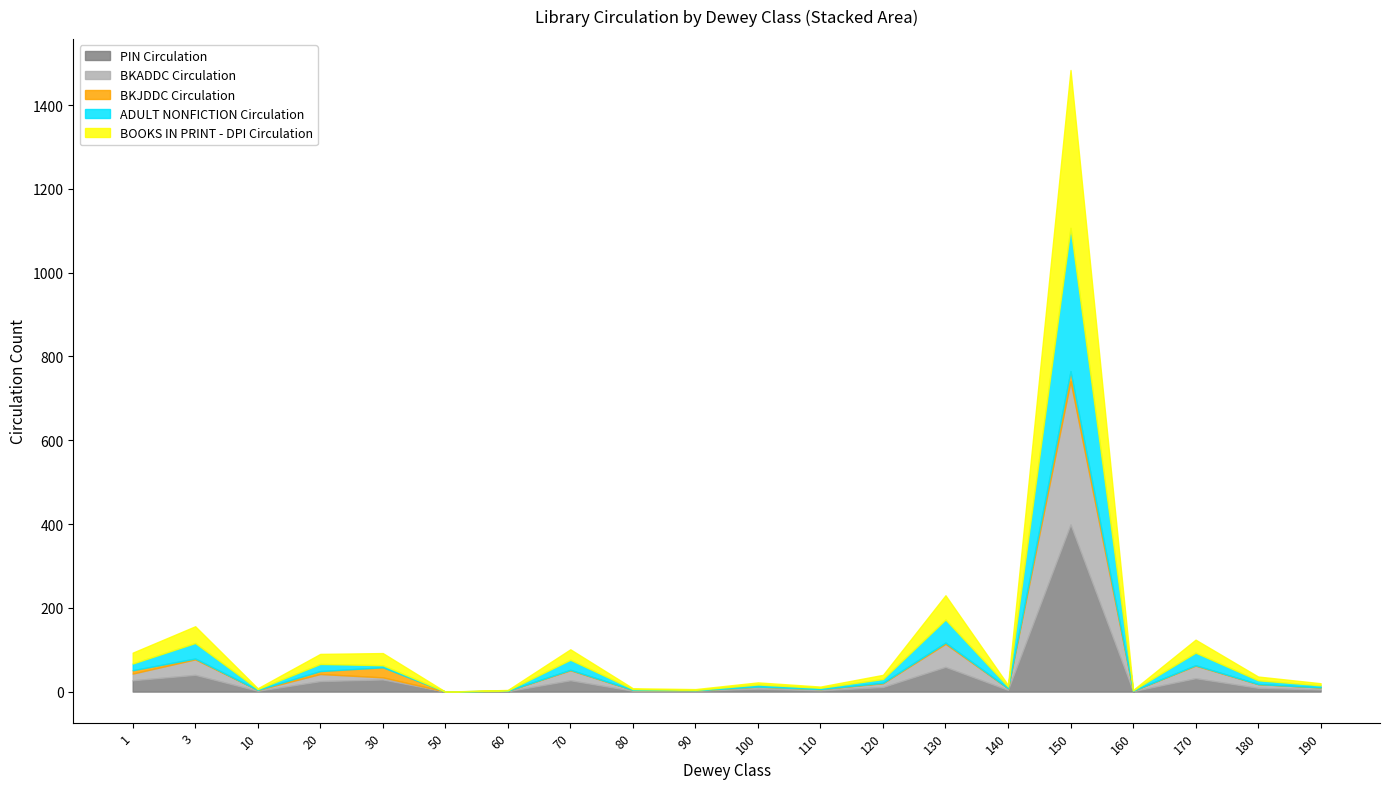

What is the total value across all series at 110?

12